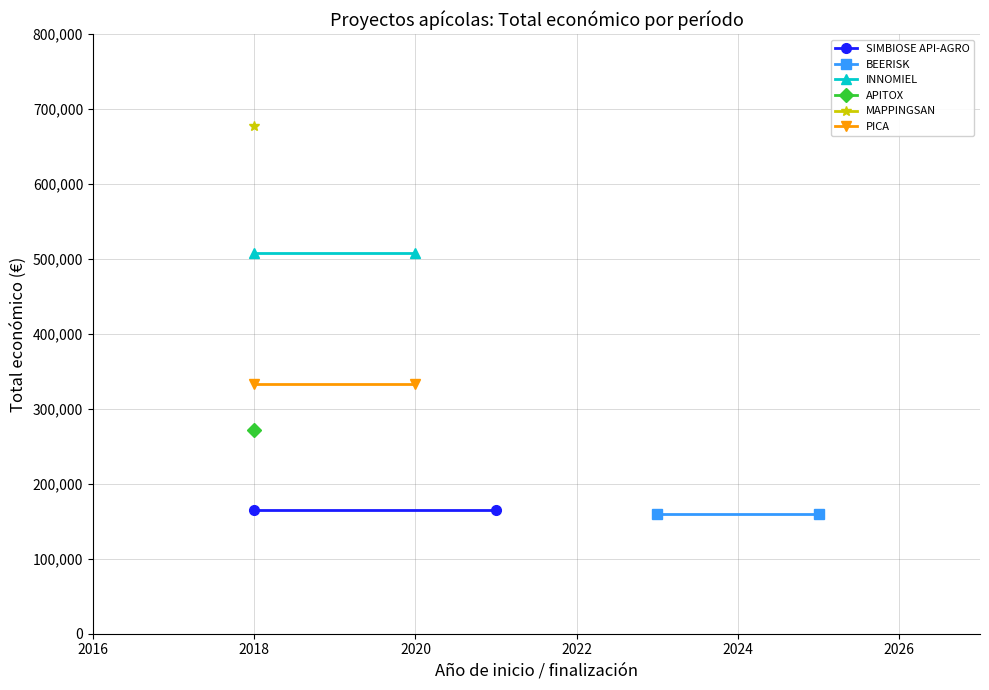

At how many categories does at least one series exceed 370874?

2